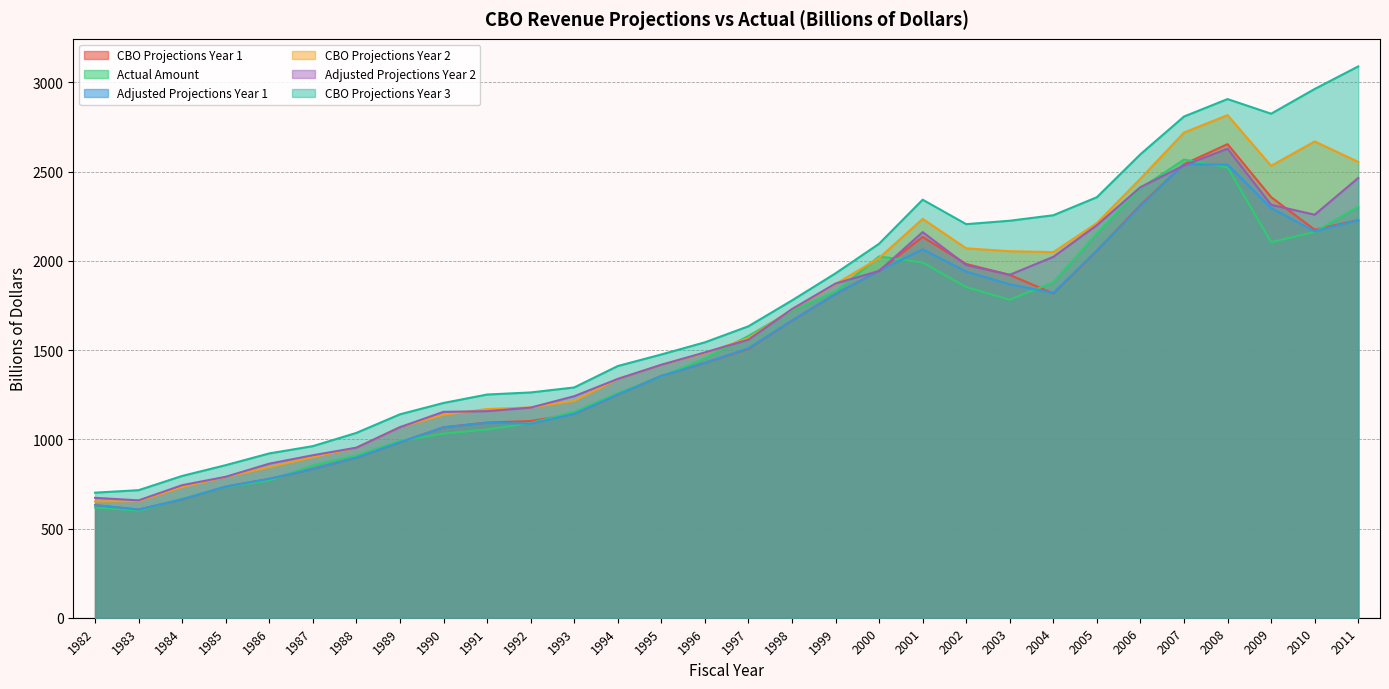

What is the average value of the Adjusted Projections Year 1 series?

1510.6